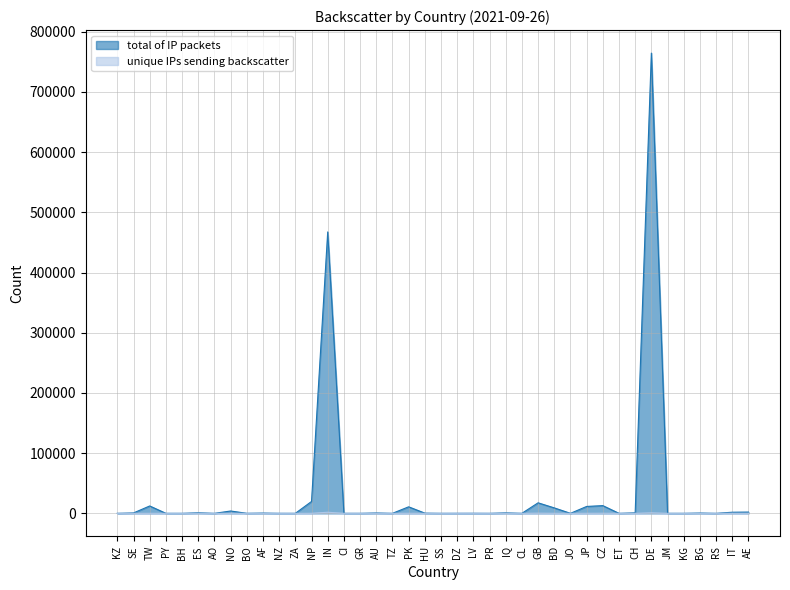

Reading left to right, extract all data points from this chart.

total of IP packets: 12	683	12247	2	5	916	1	3877	60	438	30	12	19721	467525	18	20	601	1	10831	339	4	59	100	1	766	28	17483	9056	7	11450	12829	2	829	764610	6	10	505	9	1855	2094
unique IPs sending backscatter: 4	32	64	1	1	64	1	38	2	9	11	5	95	1822	1	3	45	1	138	7	1	5	9	1	17	11	301	78	2	95	170	1	15	851	1	1	7	3	92	65